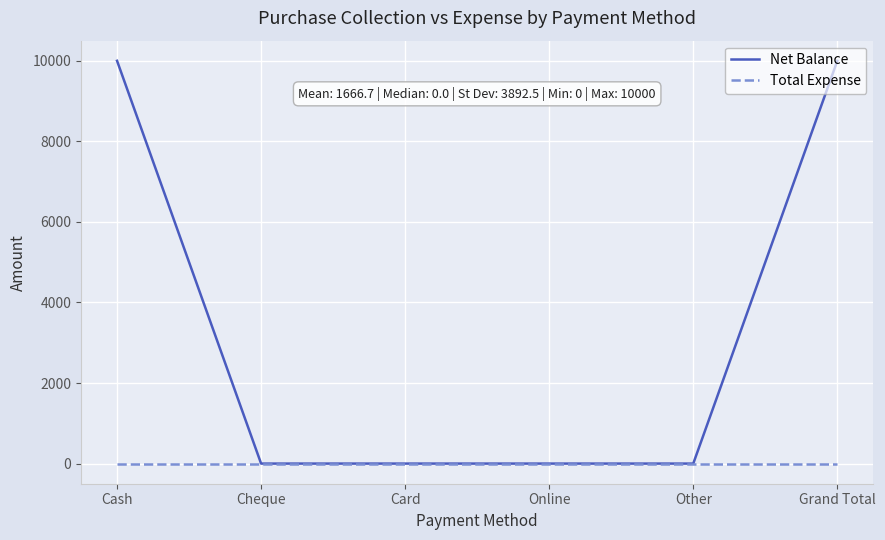

Reading left to right, transcribe all the data shown in this chart.

Net Balance: Cash=10000	Cheque=0	Card=0	Online=0	Other=0	Grand Total=10000
Total Expense: Cash=0	Cheque=0	Card=0	Online=0	Other=0	Grand Total=0